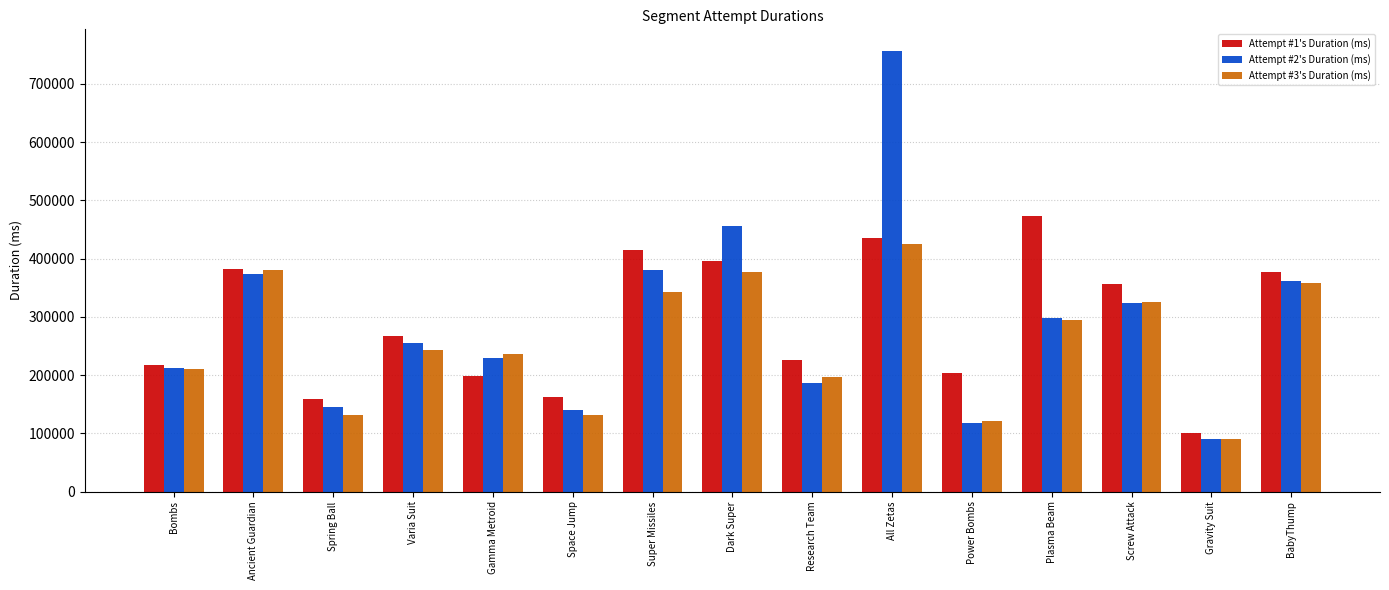

Where is Attempt #2's Duration (ms) nearest to the value 423329?

Dark Super